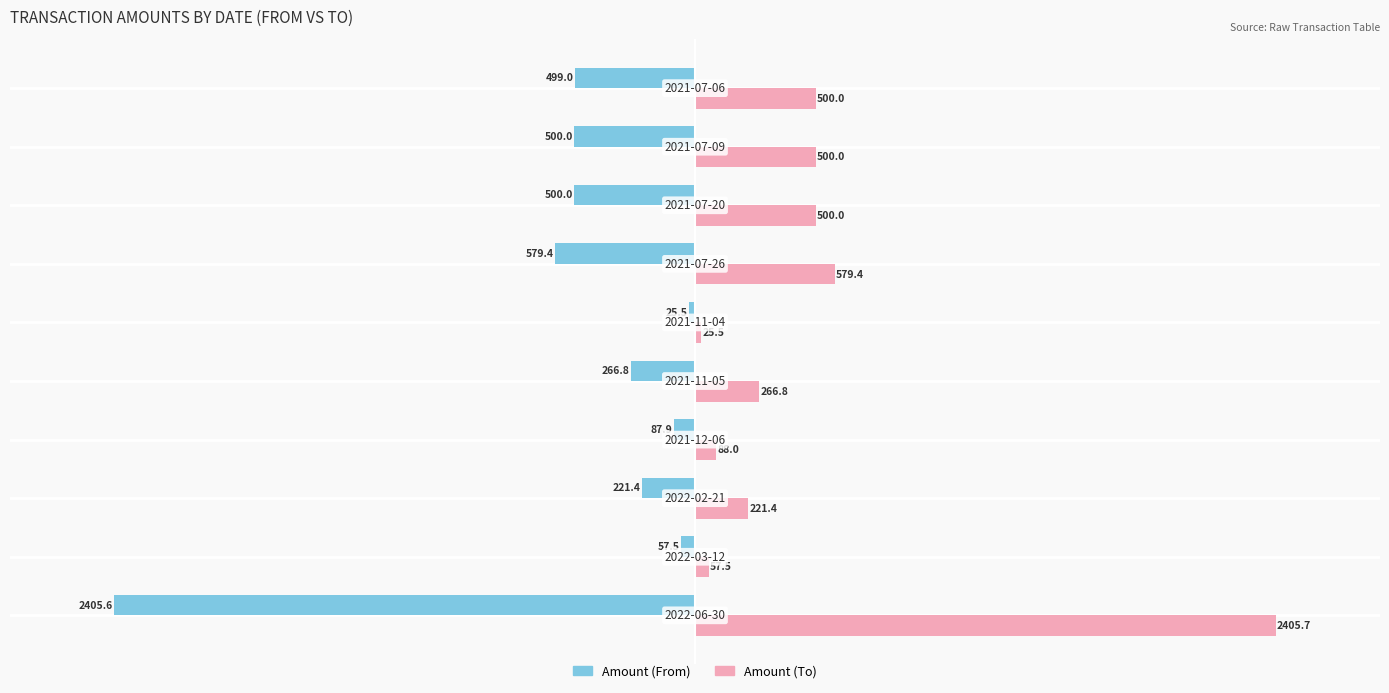

Rank the series by their maximum value, from lowest to highest.

Amount (From), Amount (To)